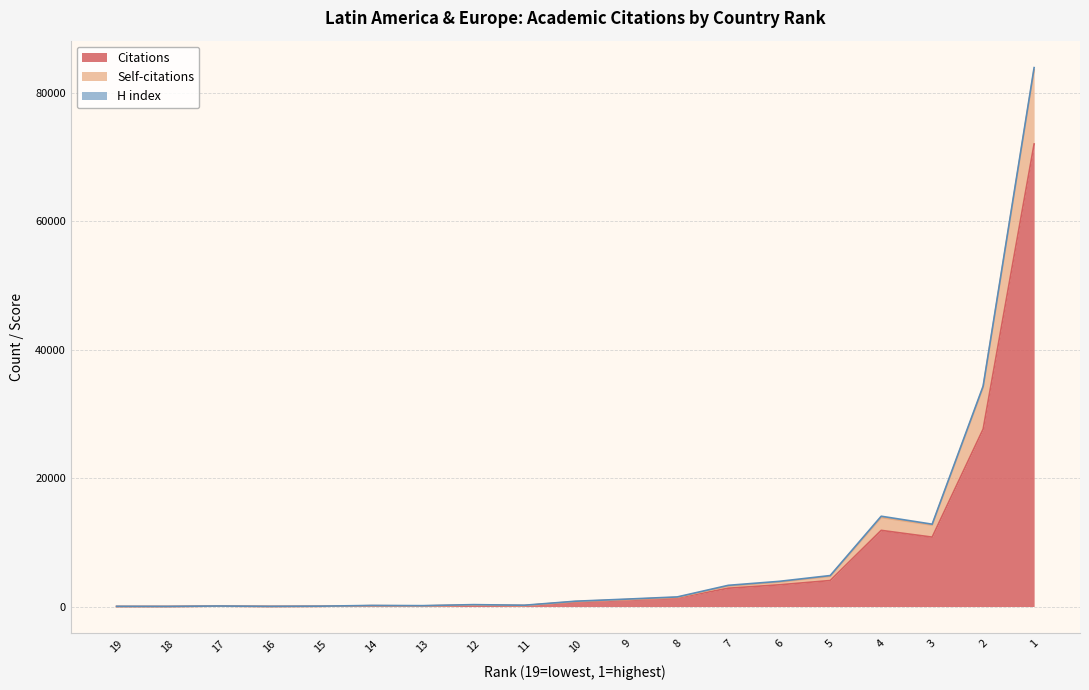

What is the maximum value for Citations?

72000